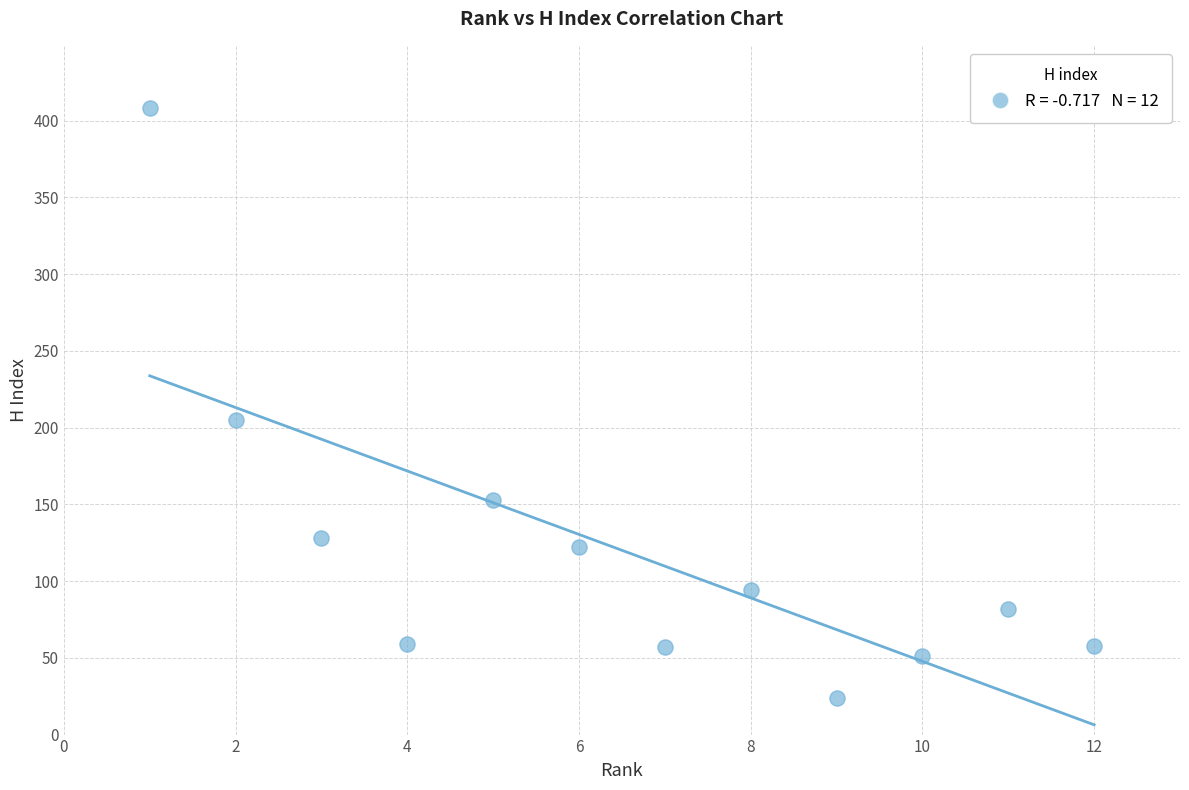

What is the average Y value?

120